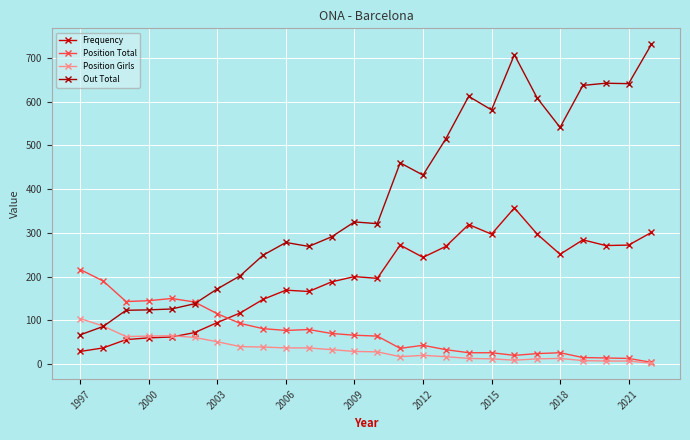

List the series in order of their peak value, highest first.

Out Total, Frequency, Position Total, Position Girls